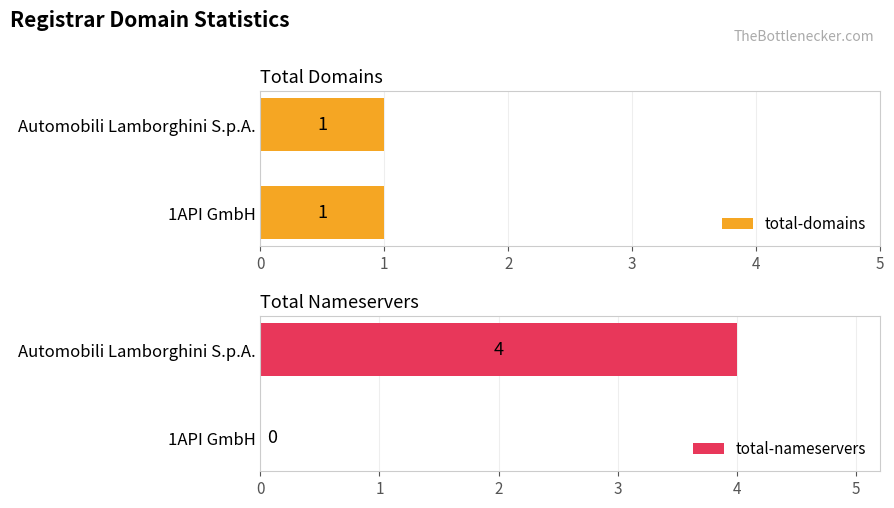

Count the number of data series in this chart.

2